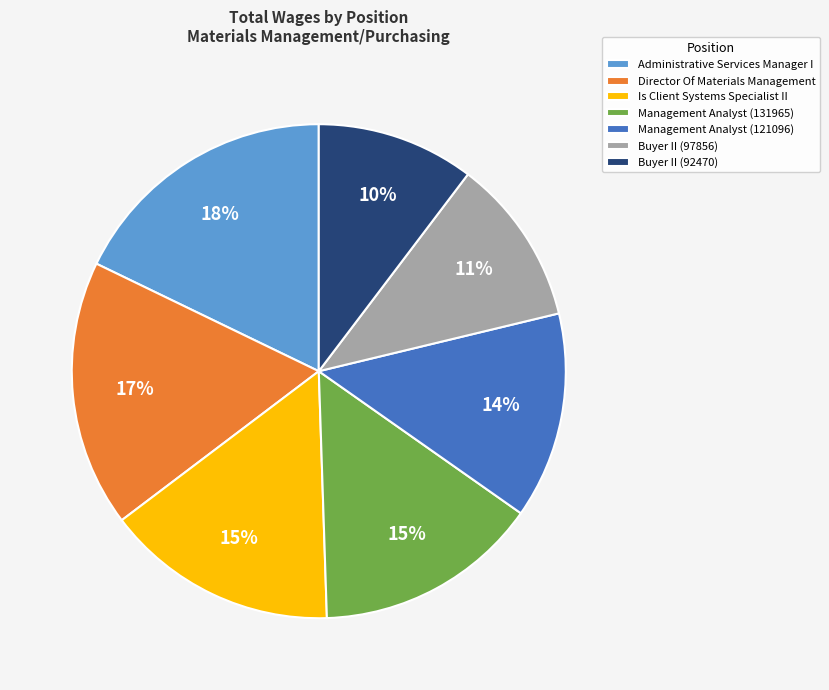

Which has a higher value, Administrative Services Manager I or Buyer II (97856)?

Administrative Services Manager I